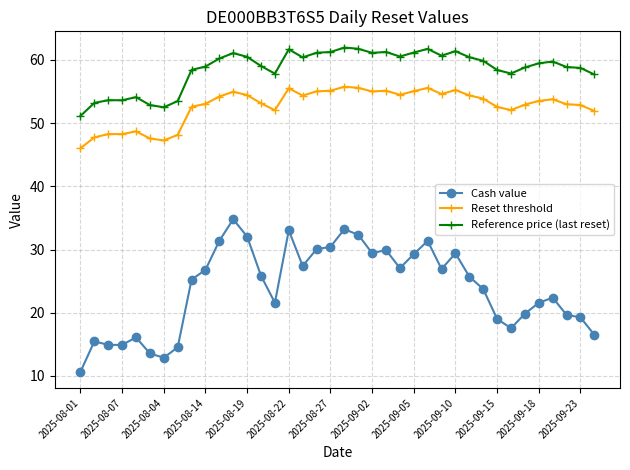

Rank the series by their maximum value, from lowest to highest.

Cash value, Reset threshold, Reference price (last reset)